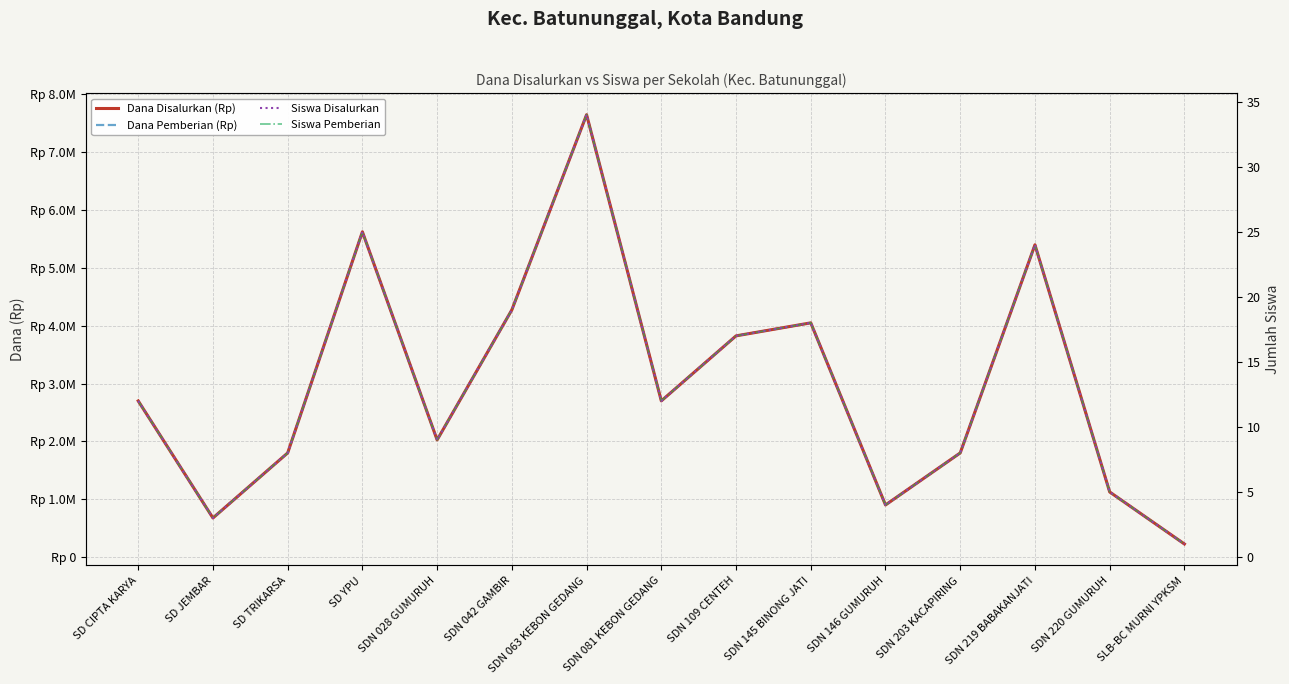

What are all the series names shown in the legend?

Dana Disalurkan (Rp), Dana Pemberian (Rp), Siswa Disalurkan, Siswa Pemberian